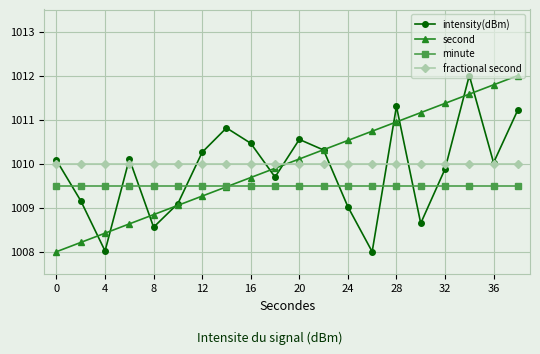

In intensity(dBm), how many points are higher than both neighbors (excluding endpoints)?

5